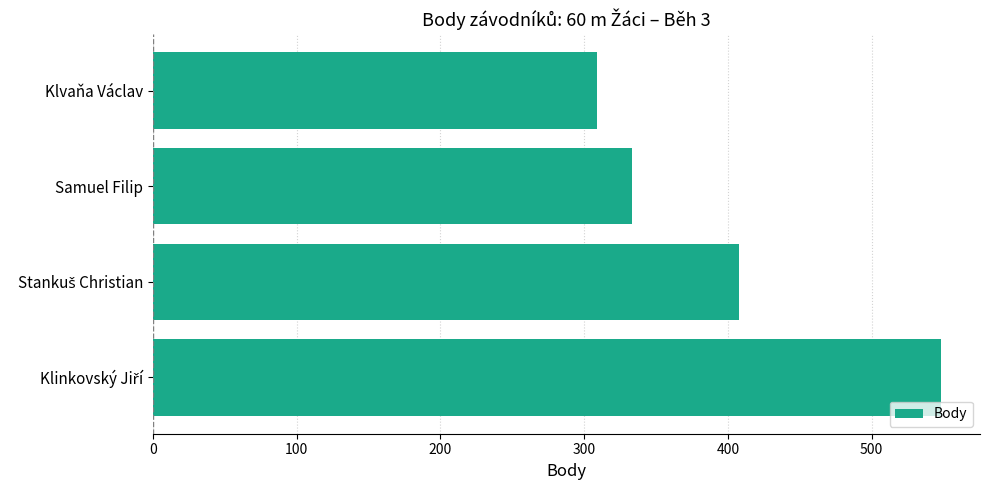

Are the bars horizontal?

Yes